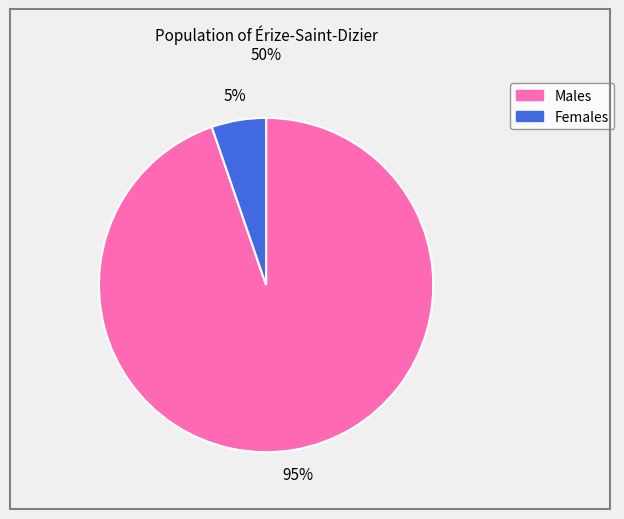

Is there any slice that represents more than half of the pie?

Yes